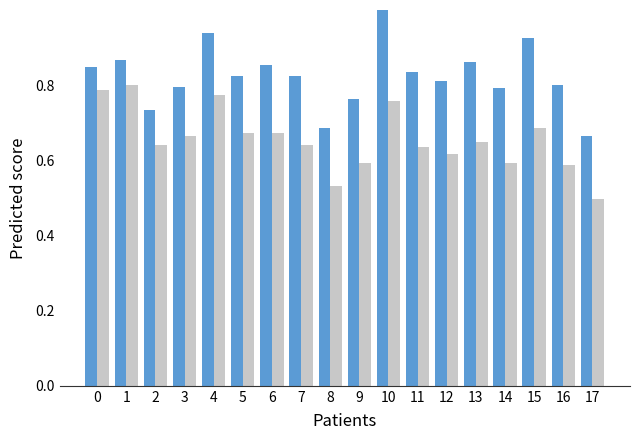

At which category is the sum across all series the highest?

10